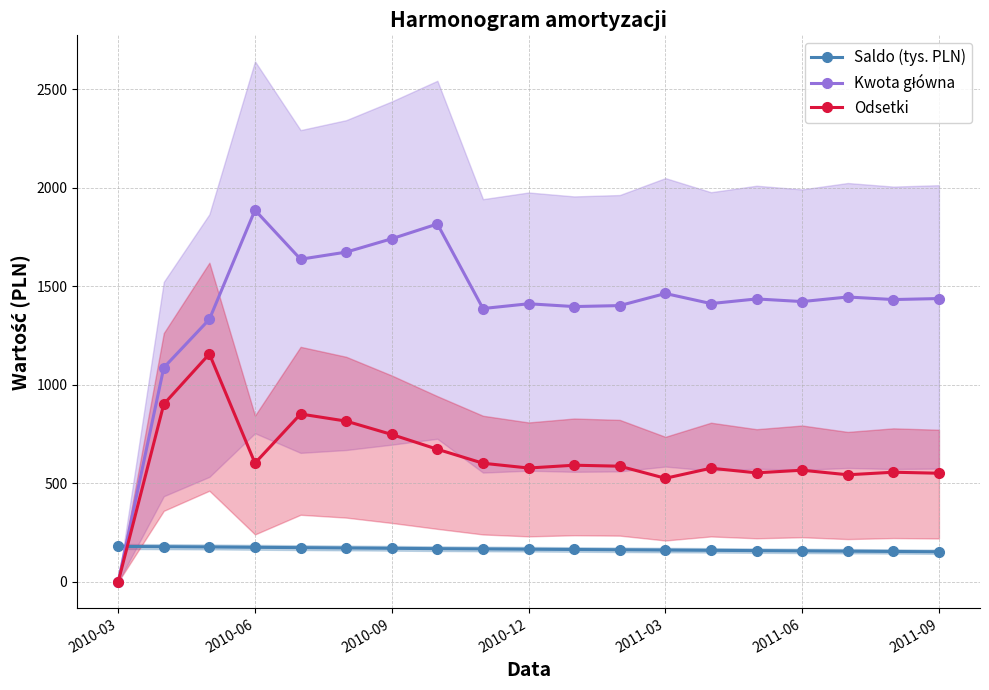

How many interior local peaks does the Odsetki series have?

6